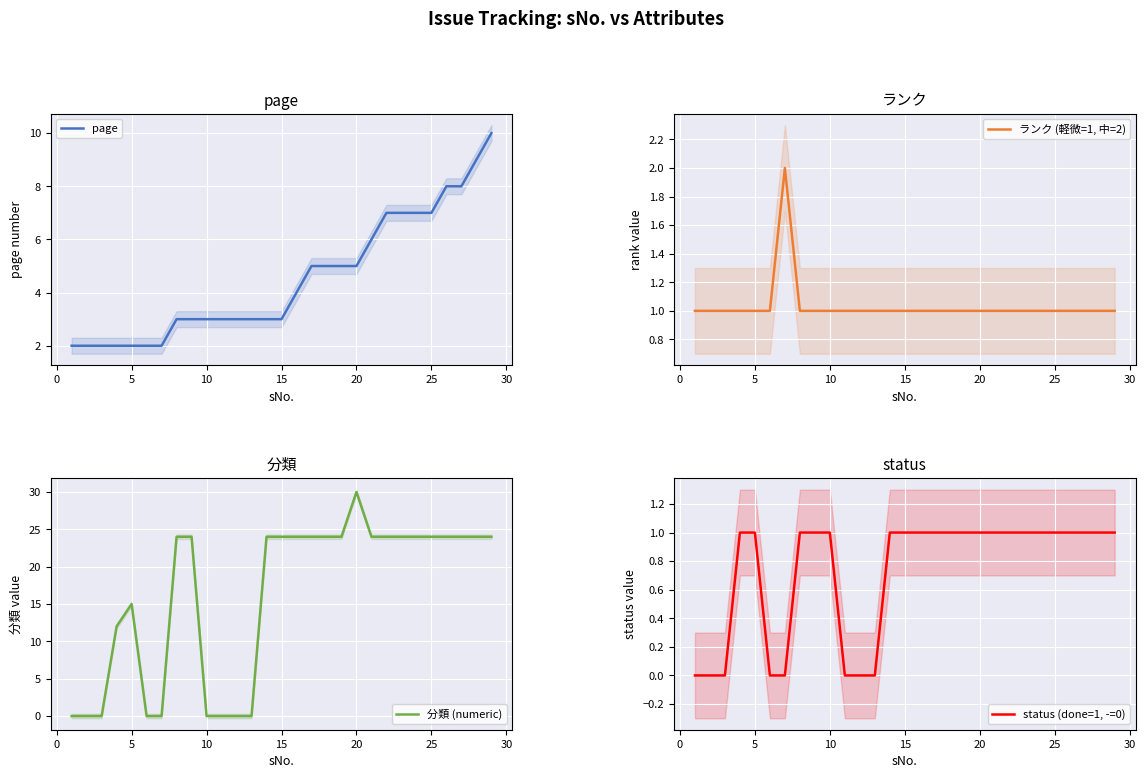

How many categories are shown in the chart?

29